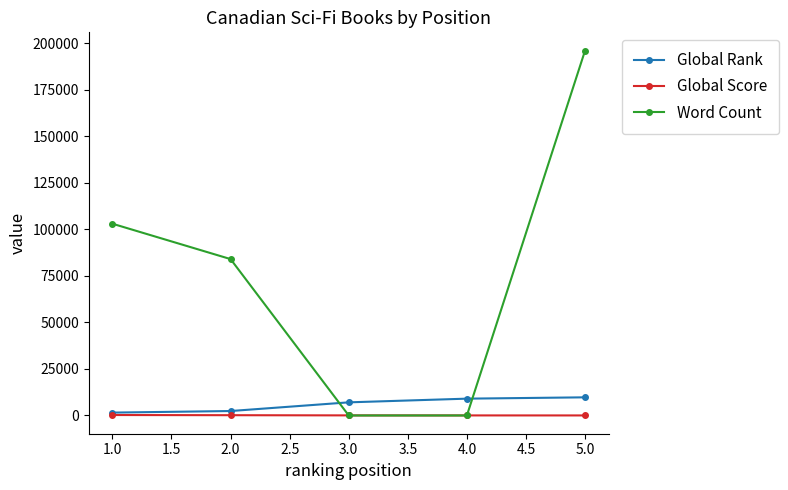

What is the label of the 4th point from the left?

4.0